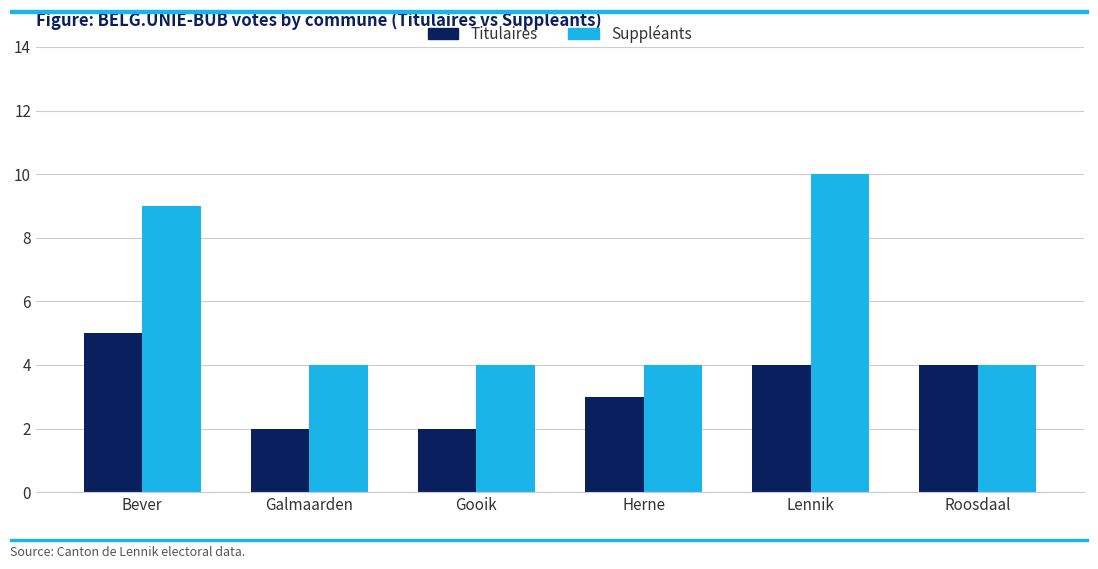

How many distinct data groups are displayed?

2